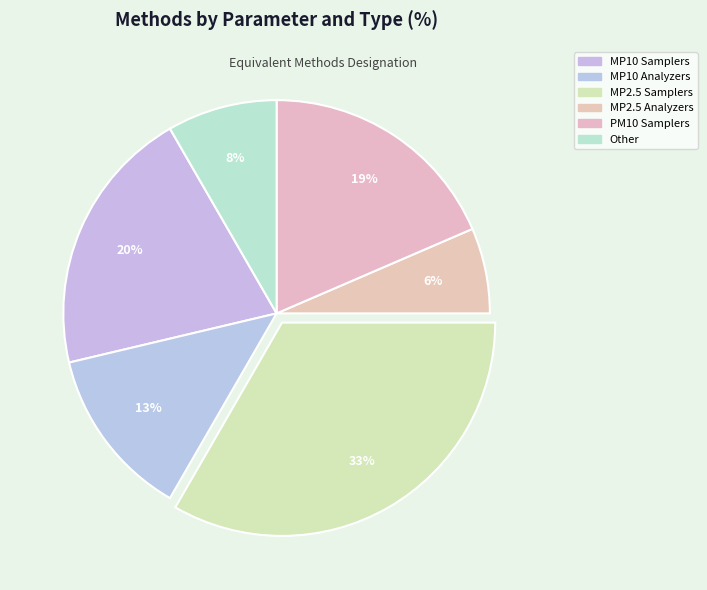

What is the smallest slice in the pie chart?

MP2.5 Analyzers